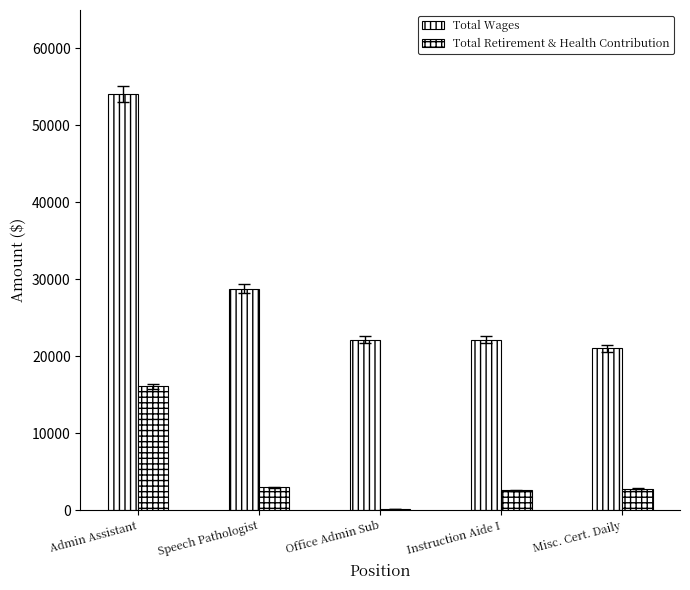

How many groups of bars are there?

5